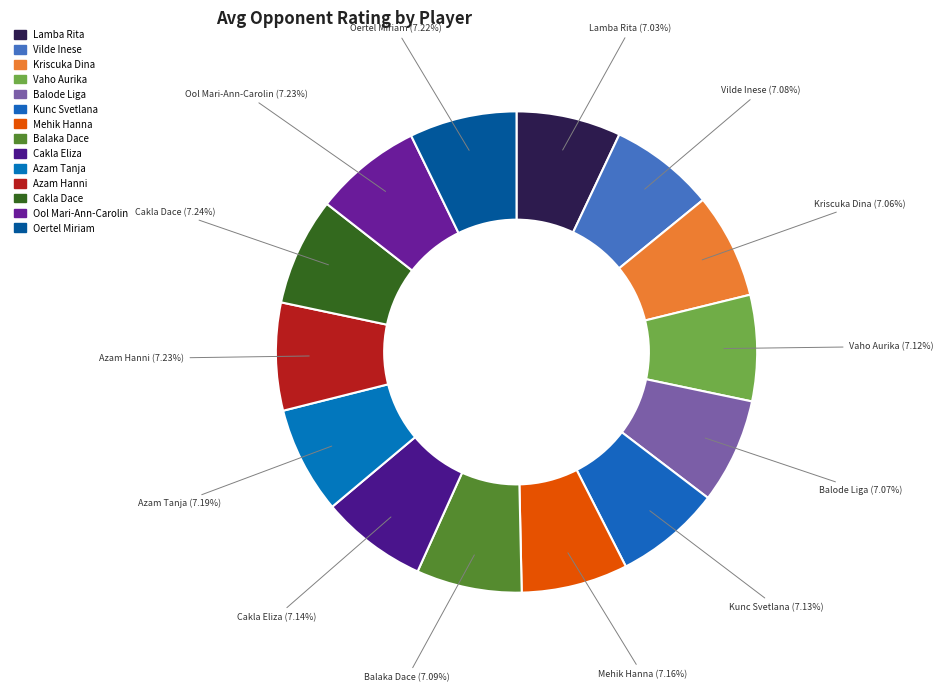

How many segments does this pie chart have?

14